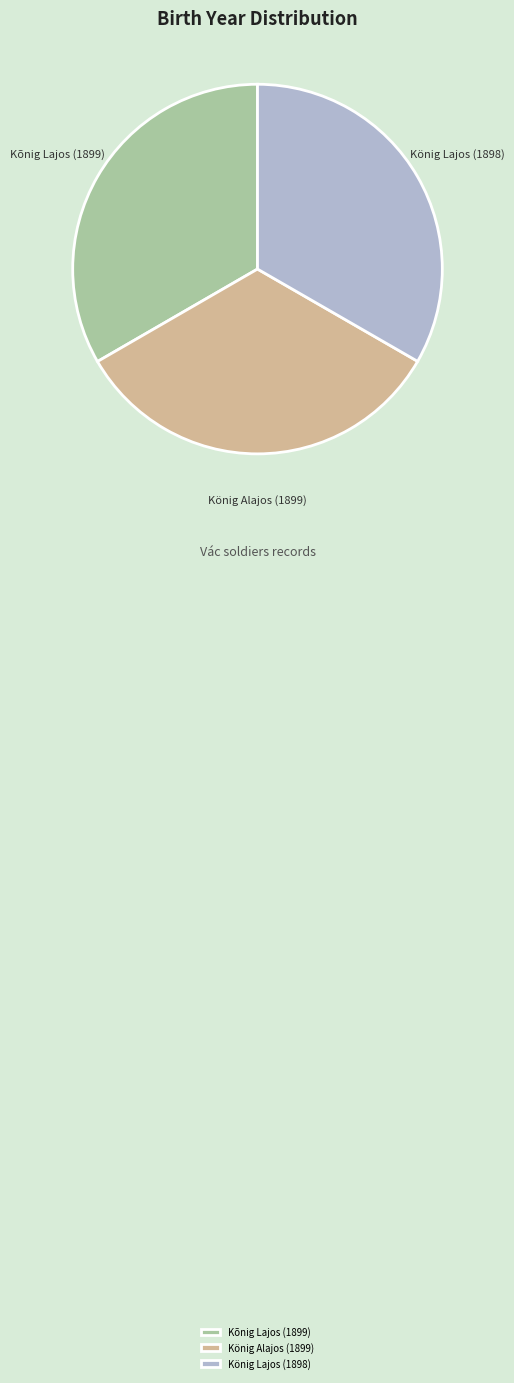

Is the sum of König Alajos (1899) and Kõnig Lajos (1899) greater than half?

Yes